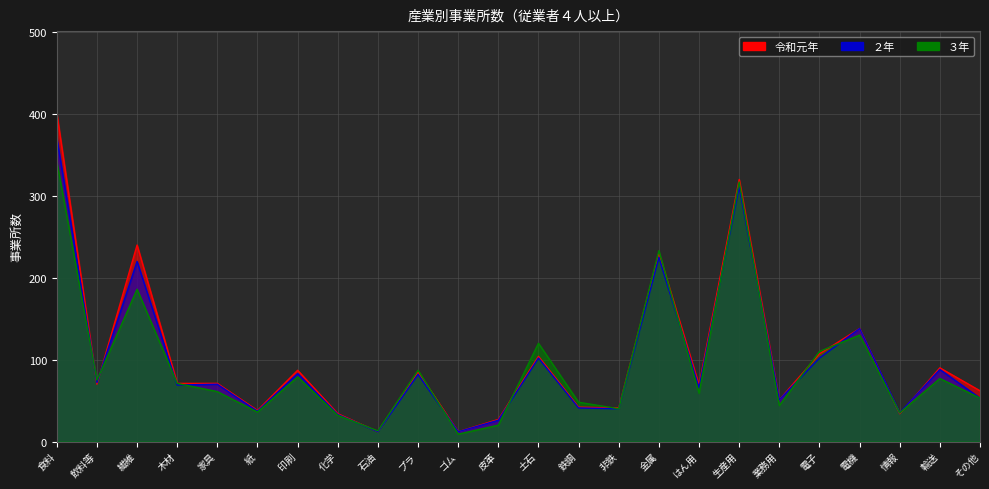

How many lines are shown in the chart?

3